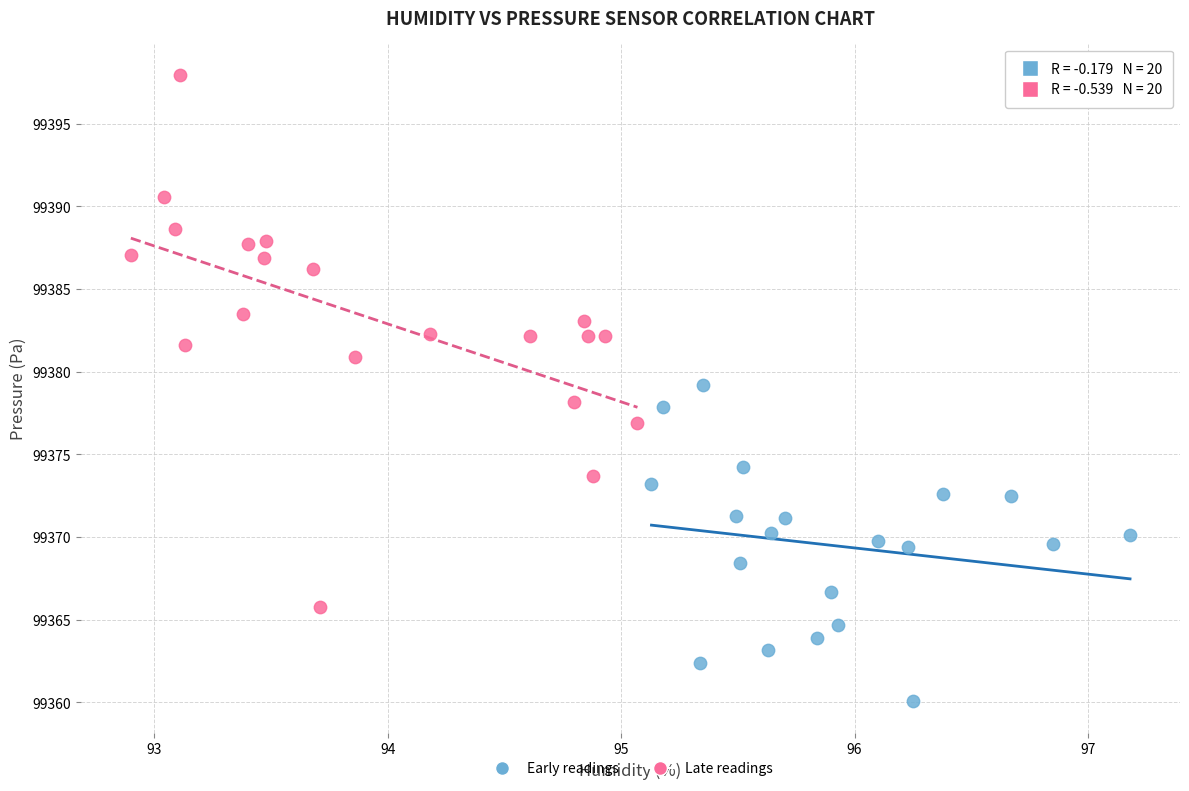

What are all the series names shown in the legend?

Early readings, Late readings